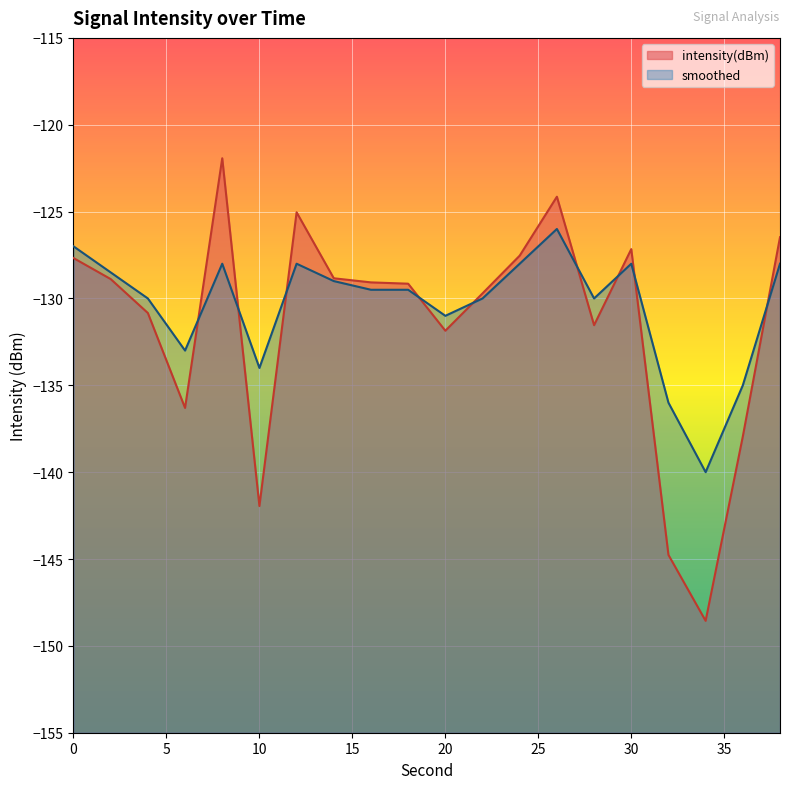

Rank the series by their average value, from highest to lowest.

smoothed, intensity(dBm)